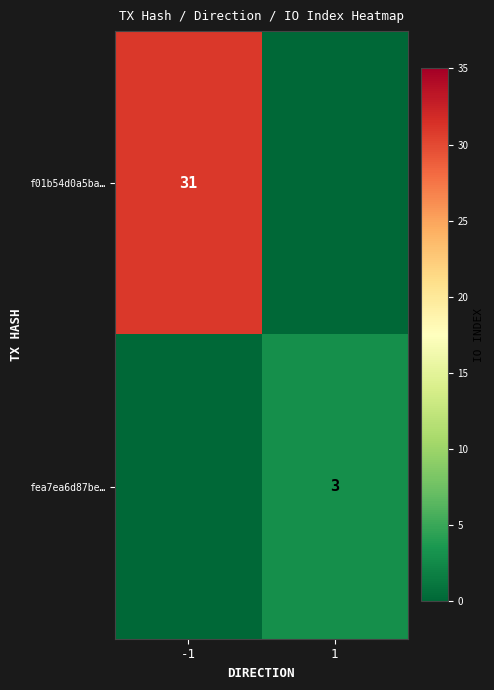

Is it true that f01b54d0a5ba… equals 42 at -1?

False